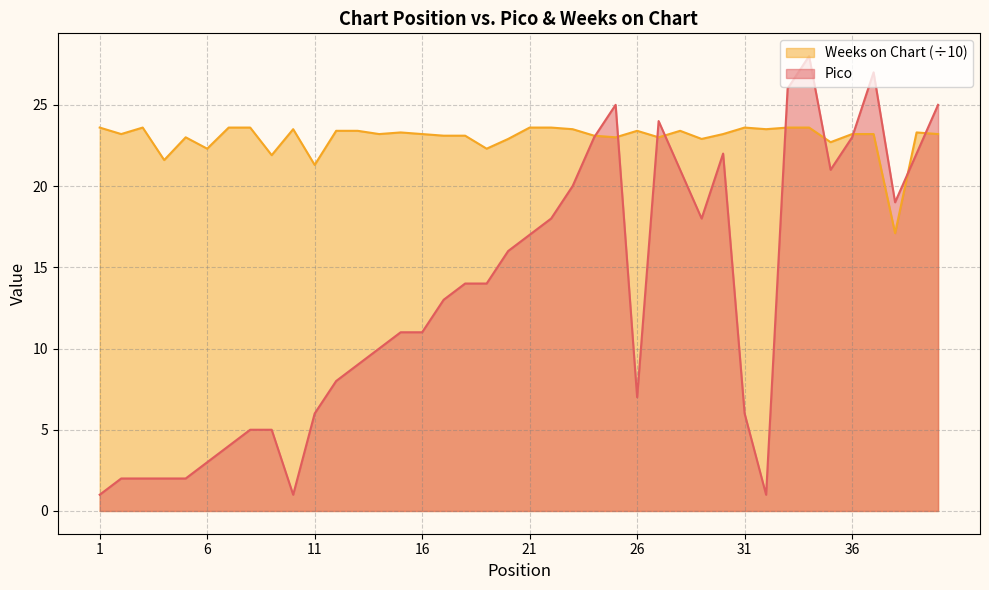

How many intersections are there between Pico and Weeks on Chart?

9